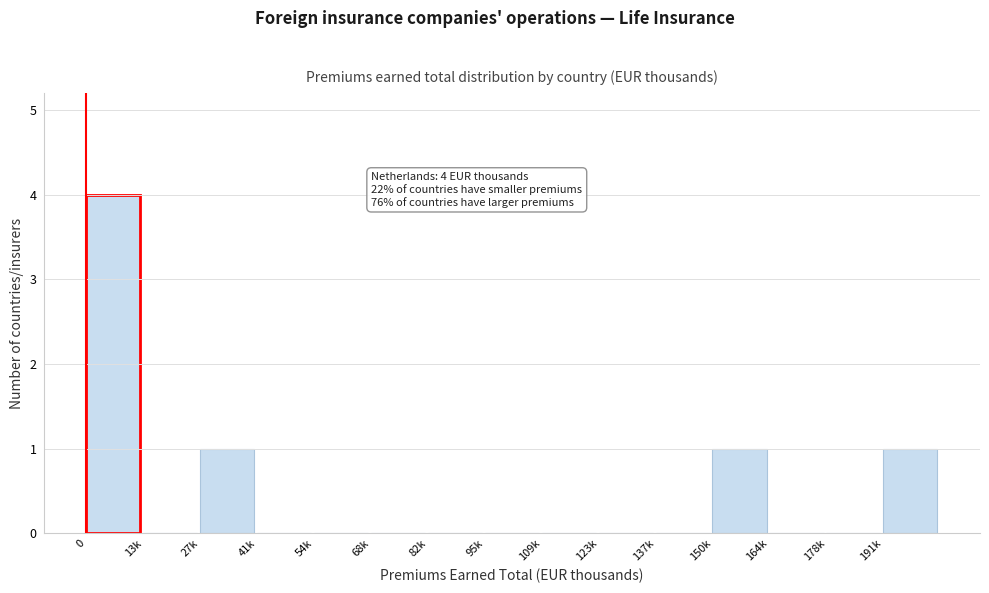

Reading left to right, transcribe all the data shown in this chart.

0=4	13k=0	27k=1	41k=0	54k=0	68k=0	82k=0	95k=0	109k=0	123k=0	137k=0	150k=1	164k=0	178k=0	191k=1